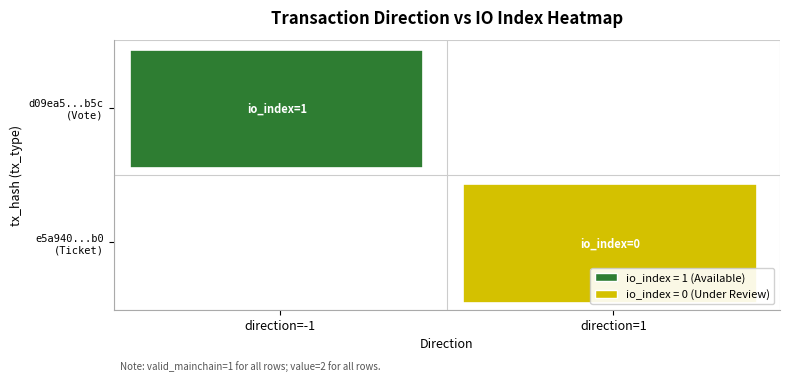

Is the value of io_index at direction greater than the value of value at direction?

No